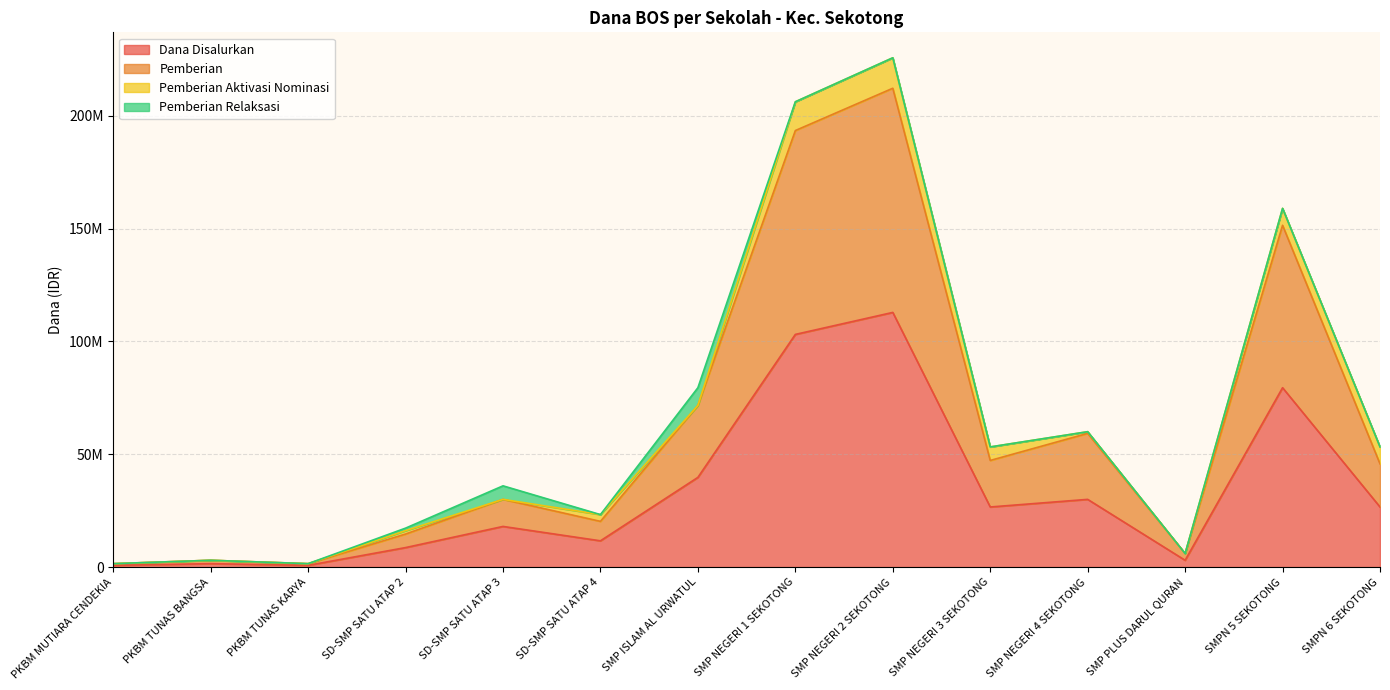

Which has a higher value, SMP NEGERI 4 SEKOTONG or SMP PLUS DARUL QURAN?

SMP NEGERI 4 SEKOTONG